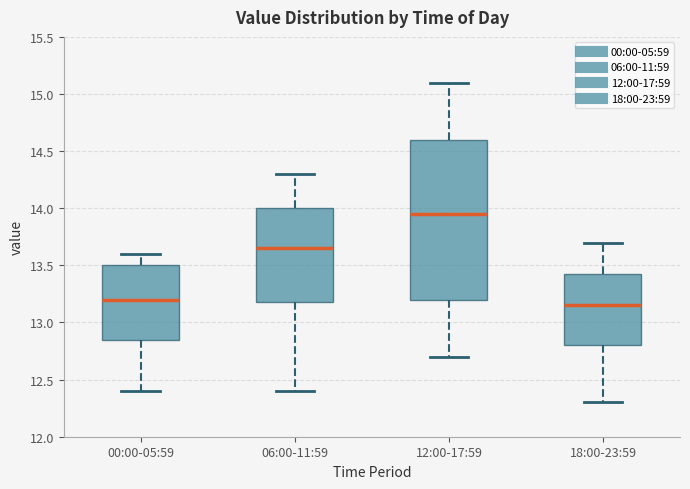

Reading left to right, transcribe this box plot: for each box, give where its median line is, the range the box spans, and where its two whiskers end, as read against the y-axis. The values are not printed on the chart, so give them approximately, as read against the axis.

00:00-05:59: median 13.20, box 12.85 to 13.50, whiskers 12.40 to 13.60
06:00-11:59: median 13.65, box 13.20 to 14.00, whiskers 12.40 to 14.30
12:00-17:59: median 13.95, box 13.20 to 14.60, whiskers 12.70 to 15.10
18:00-23:59: median 13.15, box 12.80 to 13.45, whiskers 12.30 to 13.70